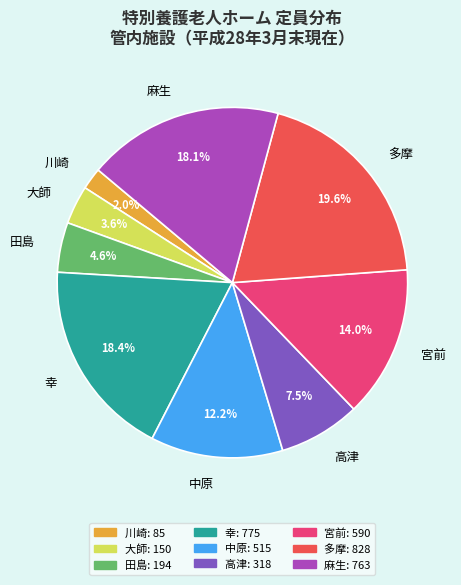

Is 中原 the majority of the pie?

No